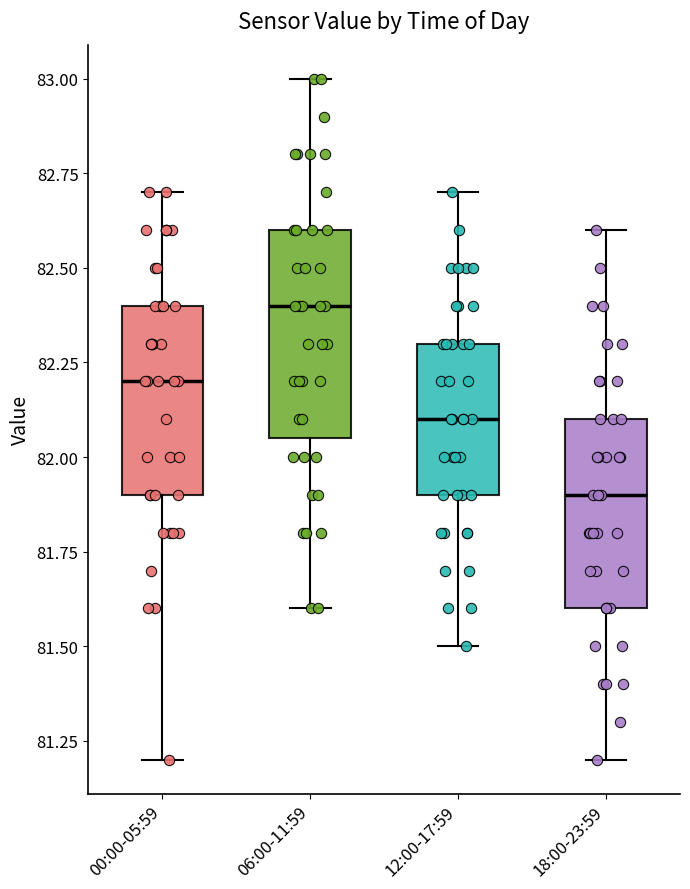

Reading left to right, read every box against the y-axis: the position of its median line, the range the box covers, and the ends of its whiskers. The values are not printed on the chart, so give them approximately, as read against the axis.

00:00-05:59: median 82.20, box 81.90 to 82.40, whiskers 81.20 to 82.70
06:00-11:59: median 82.40, box 82.05 to 82.60, whiskers 81.60 to 83.00
12:00-17:59: median 82.10, box 81.90 to 82.30, whiskers 81.50 to 82.70
18:00-23:59: median 81.90, box 81.60 to 82.10, whiskers 81.20 to 82.60